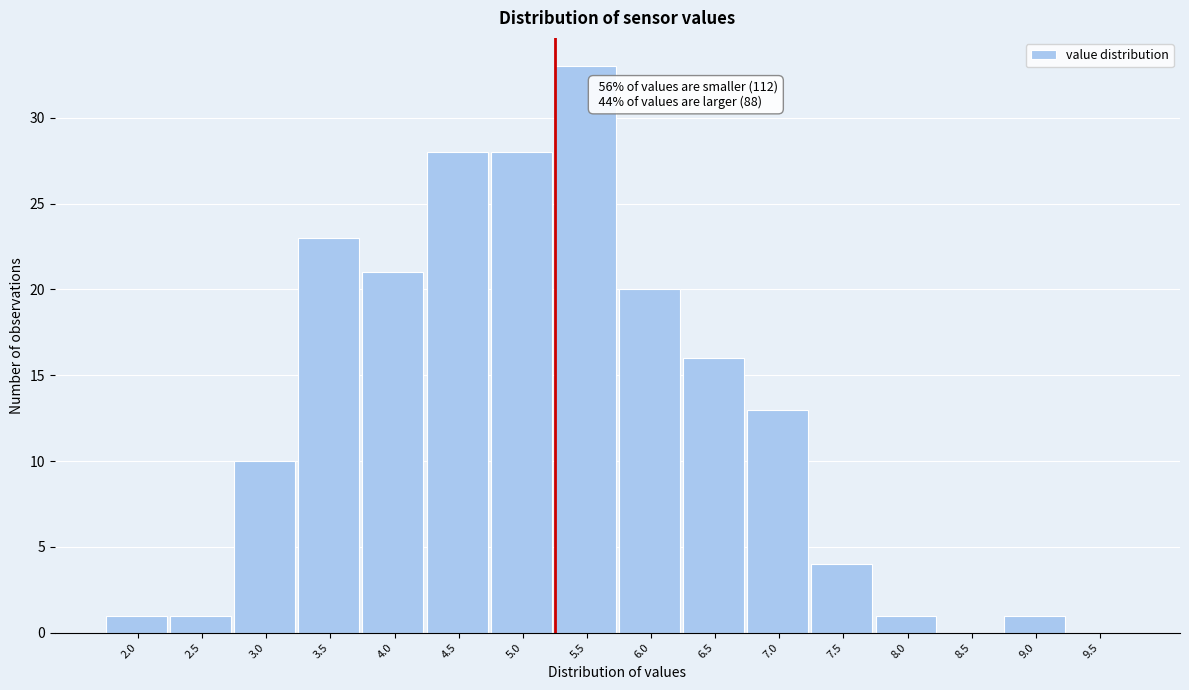

Reading right to left, what are all the values shown in this chart?

9.5=0	9.0=1	8.5=0	8.0=1	7.5=4	7.0=13	6.5=16	6.0=20	5.5=33	5.0=28	4.5=28	4.0=21	3.5=23	3.0=10	2.5=1	2.0=1